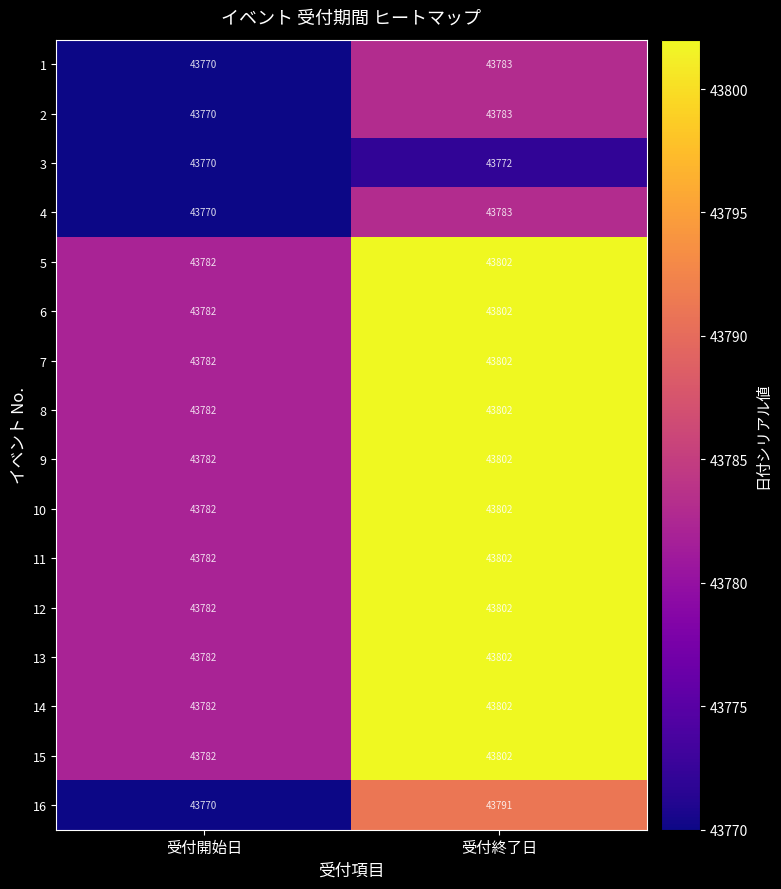

What is the spread (max minus min) of values at 受付終了日?

30